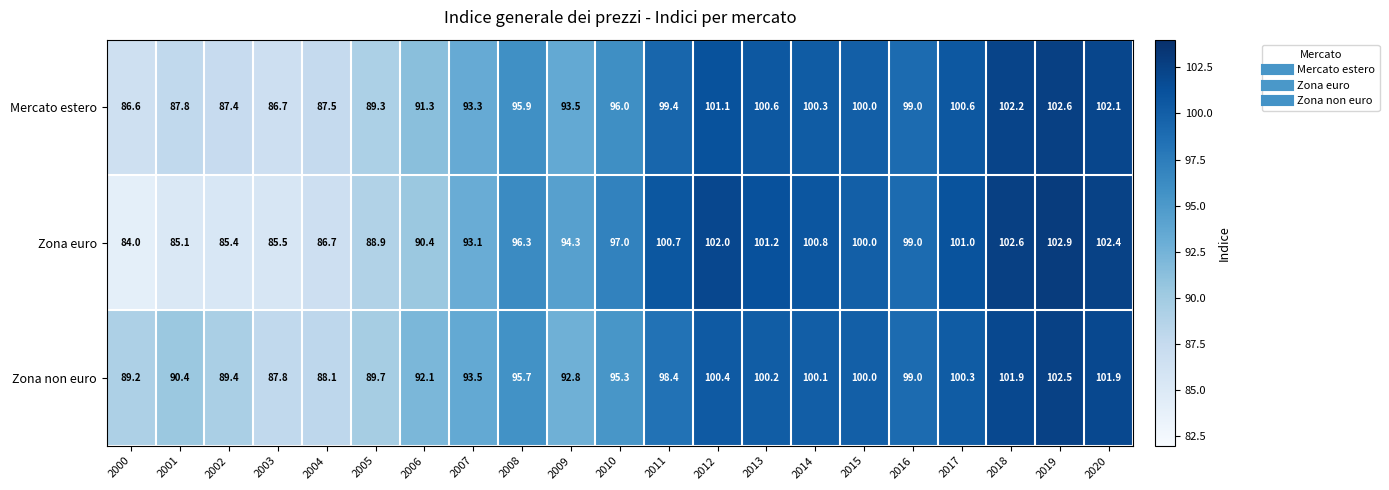

What is the total value across all series at 2003?

260.0